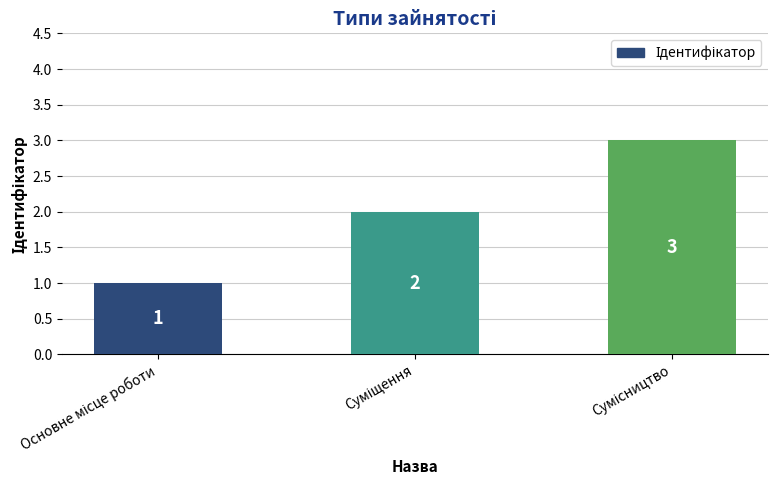

What is the sum of all values?

6